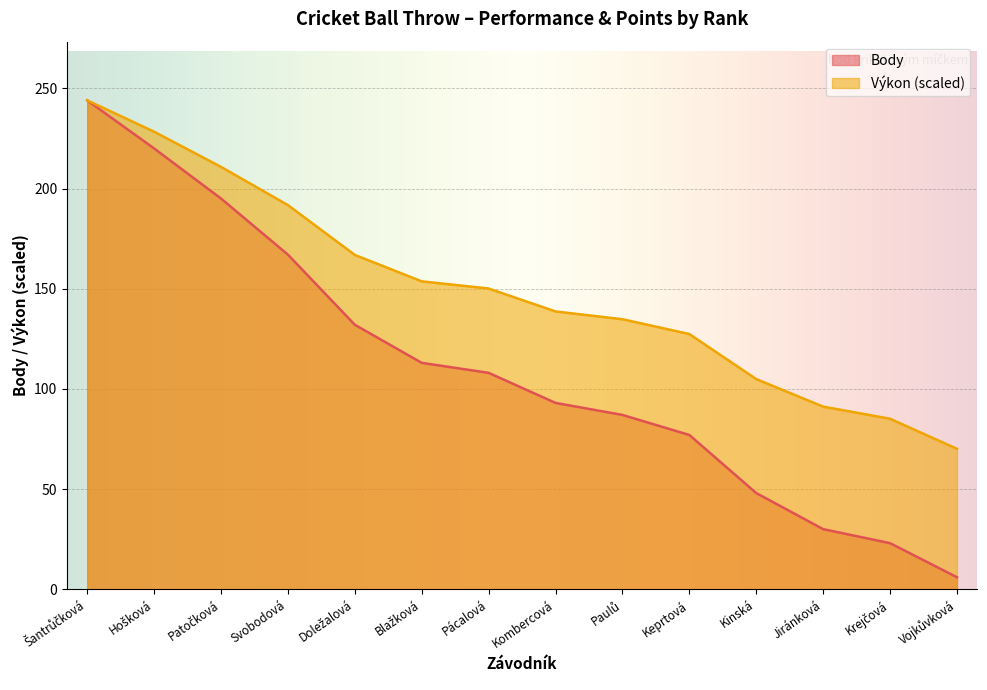

True or false: Body has a value of 14.2 at Kinská.

False